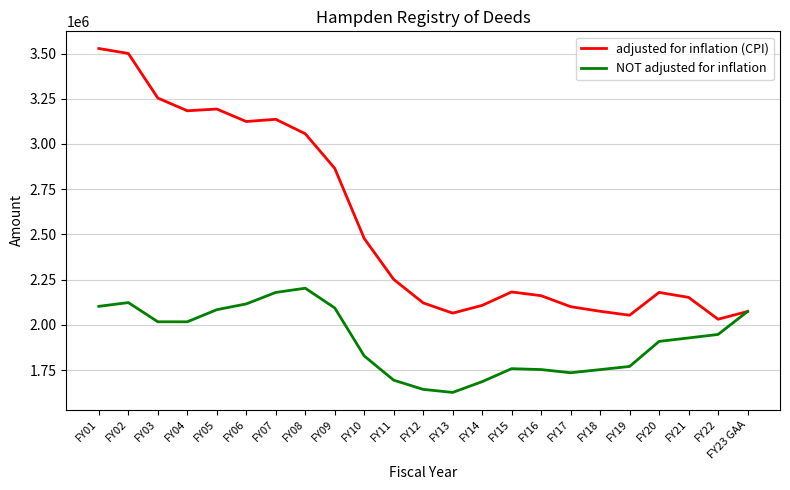

List the series in order of their overall mean, highest first.

adjusted for inflation (CPI), NOT adjusted for inflation